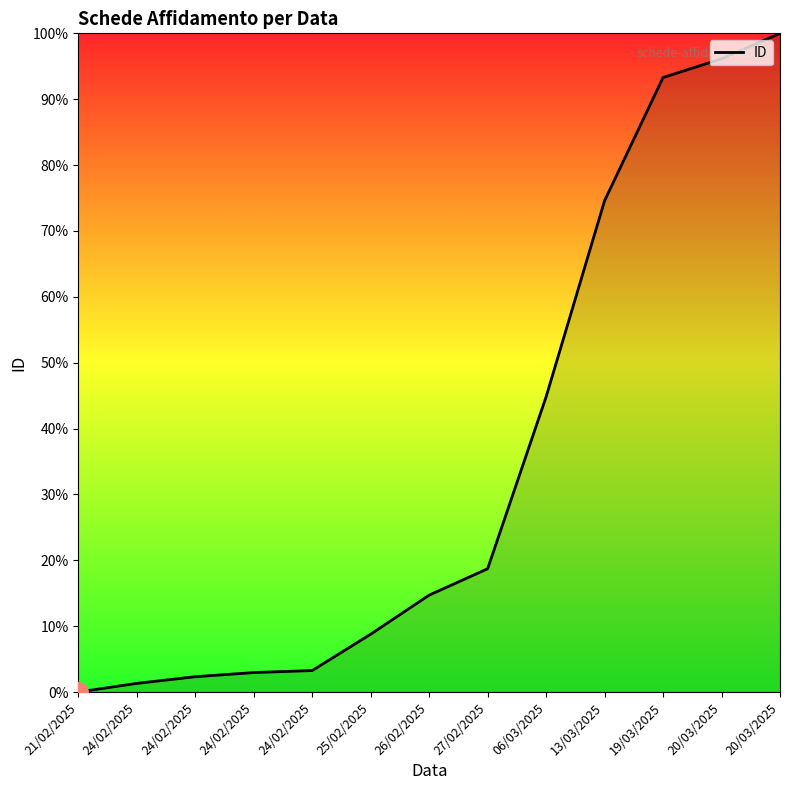

What is the sum of all values?

460.9